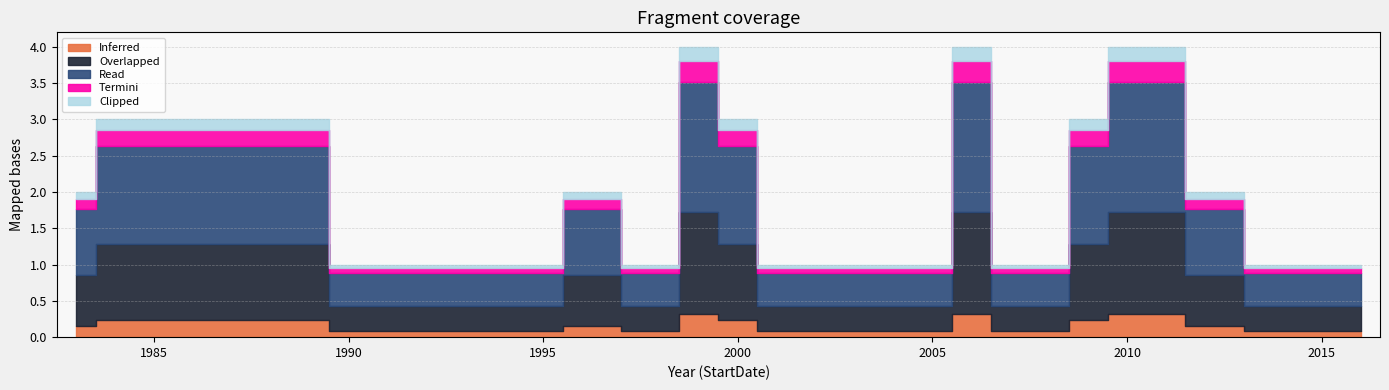

Count the number of data series in this chart.

5